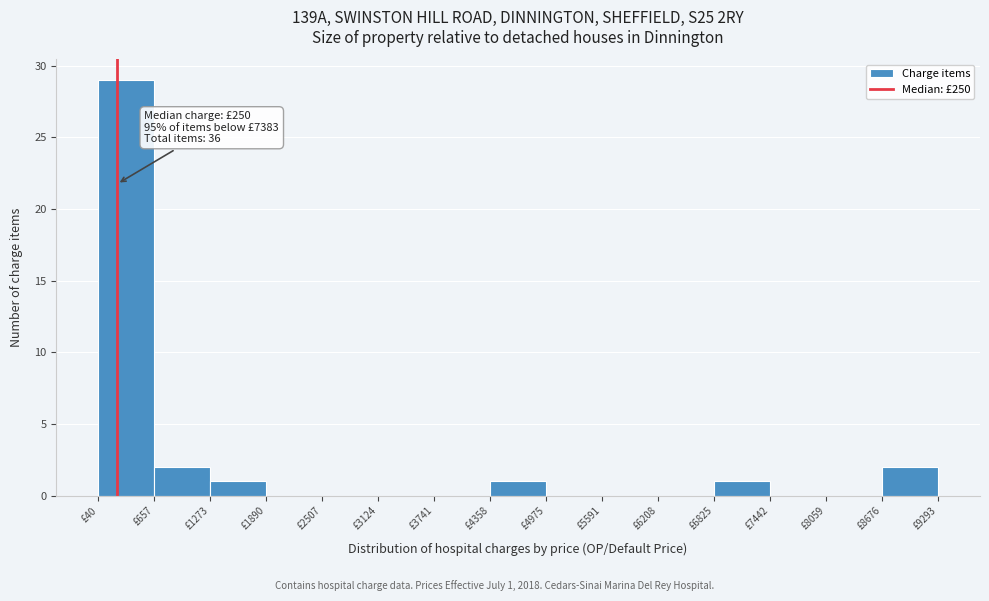

Over which range of the x-axis is the bar tallest?

0 to 700